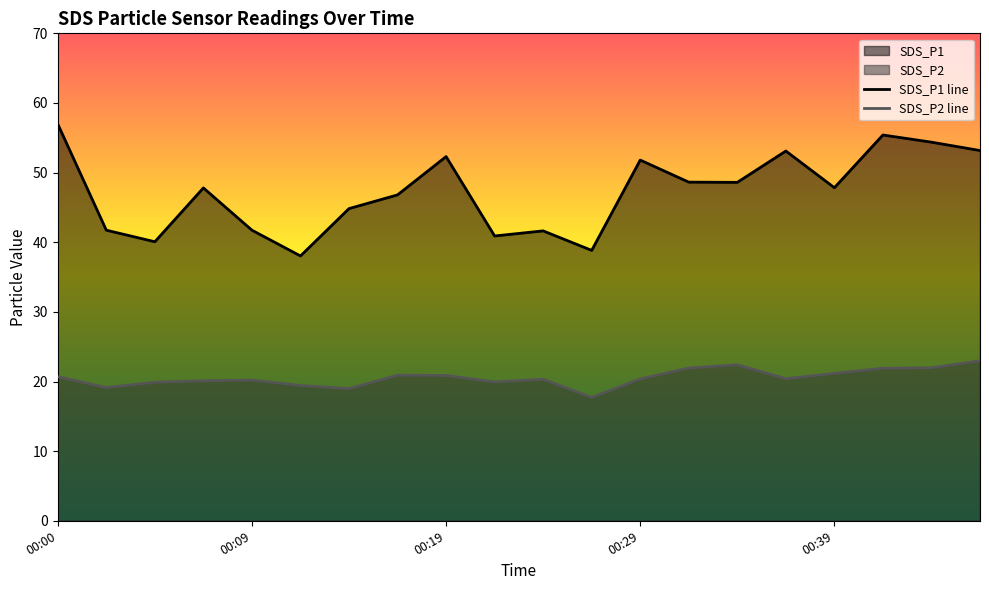

At which category does SDS_P1 reach its first local valley?

00:04